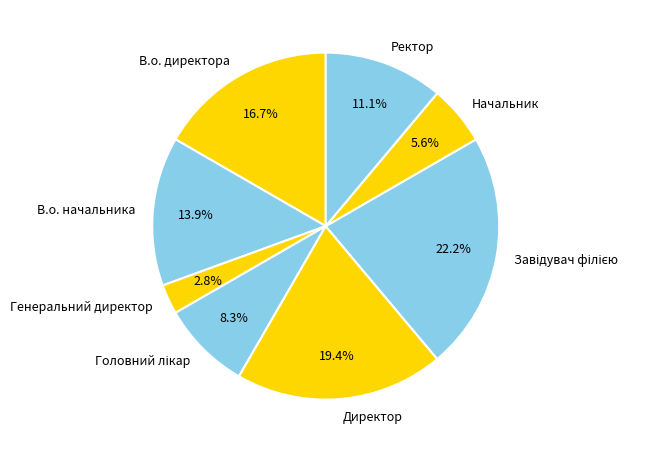

Is there a majority slice in this chart?

No